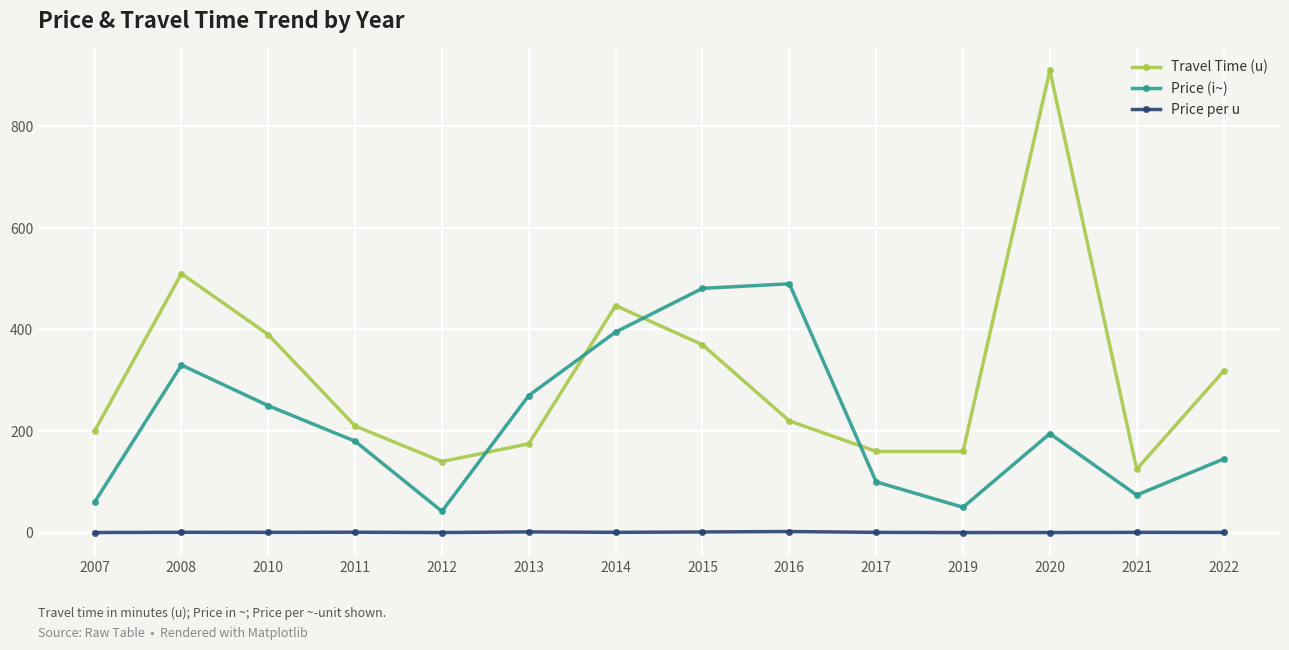

Where is the first local maximum for Price (i~)?

2008